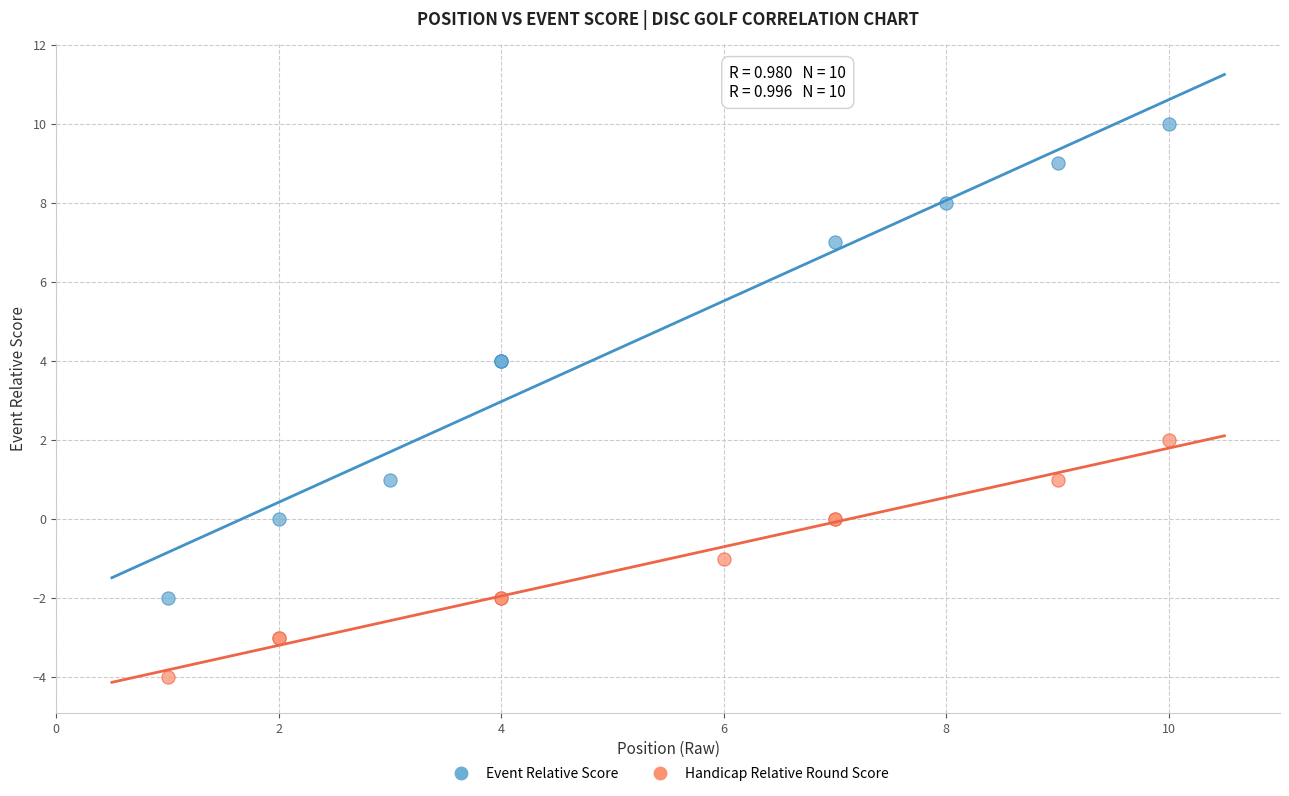

Which series reaches the minimum Y coordinate?

Handicap Relative Round Score